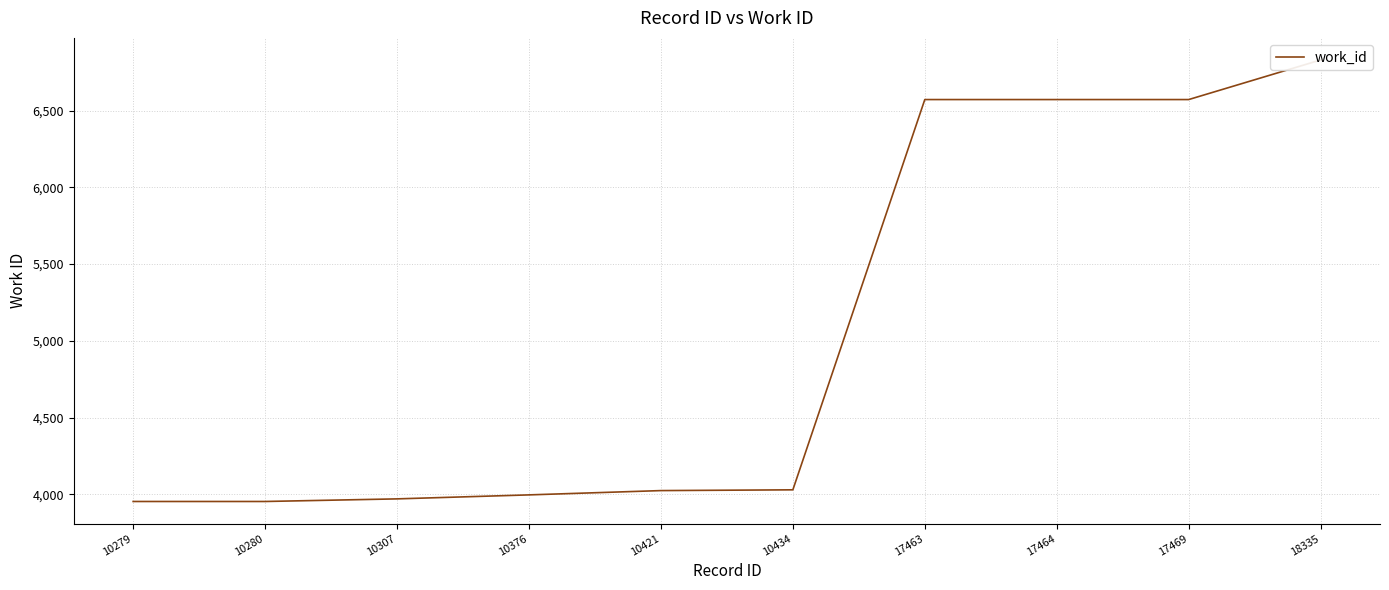

What is the change in value from 10376 to 10421?

+28